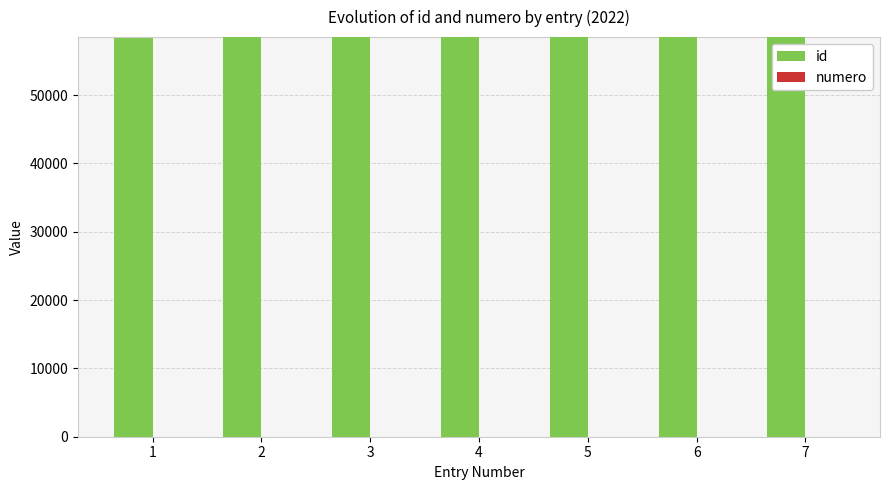

Which series has the largest total across all categories?

id